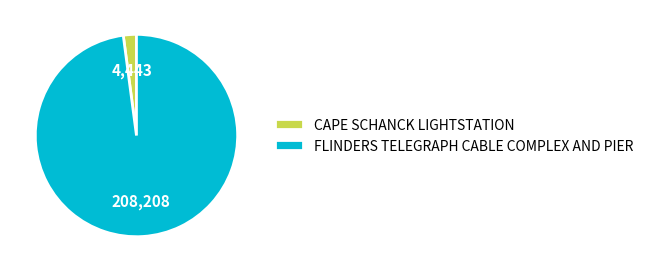

Between CAPE SCHANCK LIGHTSTATION and FLINDERS TELEGRAPH CABLE COMPLEX AND PIER, which is larger?

FLINDERS TELEGRAPH CABLE COMPLEX AND PIER